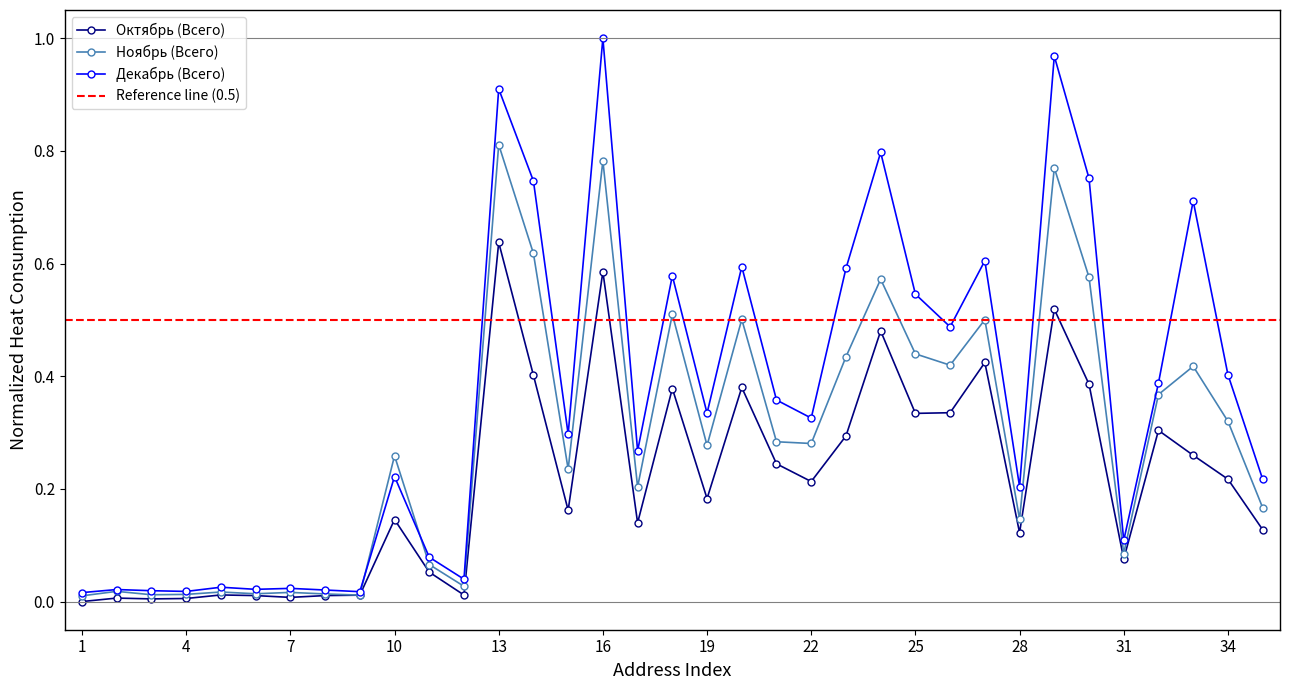

Reading left to right, transcribe all the data shown in this chart.

Октябрь (Всего): 1=0.0	2=0.0	3=0.0	4=0.0	5=0.0	6=0.0	7=0.0	8=0.0	9=0.0	10=0.1	11=0.1	12=0.0	13=0.6	14=0.4	15=0.2	16=0.6	17=0.1	18=0.4	19=0.2	20=0.4	21=0.2	22=0.2	23=0.3	24=0.5	25=0.3	26=0.3	27=0.4	28=0.1	29=0.5	30=0.4	31=0.1	32=0.3	33=0.3	34=0.2	35=0.1
Ноябрь (Всего): 1=0.0	2=0.0	3=0.0	4=0.0	5=0.0	6=0.0	7=0.0	8=0.0	9=0.0	10=0.3	11=0.1	12=0.0	13=0.8	14=0.6	15=0.2	16=0.8	17=0.2	18=0.5	19=0.3	20=0.5	21=0.3	22=0.3	23=0.4	24=0.6	25=0.4	26=0.4	27=0.5	28=0.1	29=0.8	30=0.6	31=0.1	32=0.4	33=0.4	34=0.3	35=0.2
Декабрь (Всего): 1=0.0	2=0.0	3=0.0	4=0.0	5=0.0	6=0.0	7=0.0	8=0.0	9=0.0	10=0.2	11=0.1	12=0.0	13=0.9	14=0.7	15=0.3	16=1.0	17=0.3	18=0.6	19=0.3	20=0.6	21=0.4	22=0.3	23=0.6	24=0.8	25=0.5	26=0.5	27=0.6	28=0.2	29=1.0	30=0.8	31=0.1	32=0.4	33=0.7	34=0.4	35=0.2